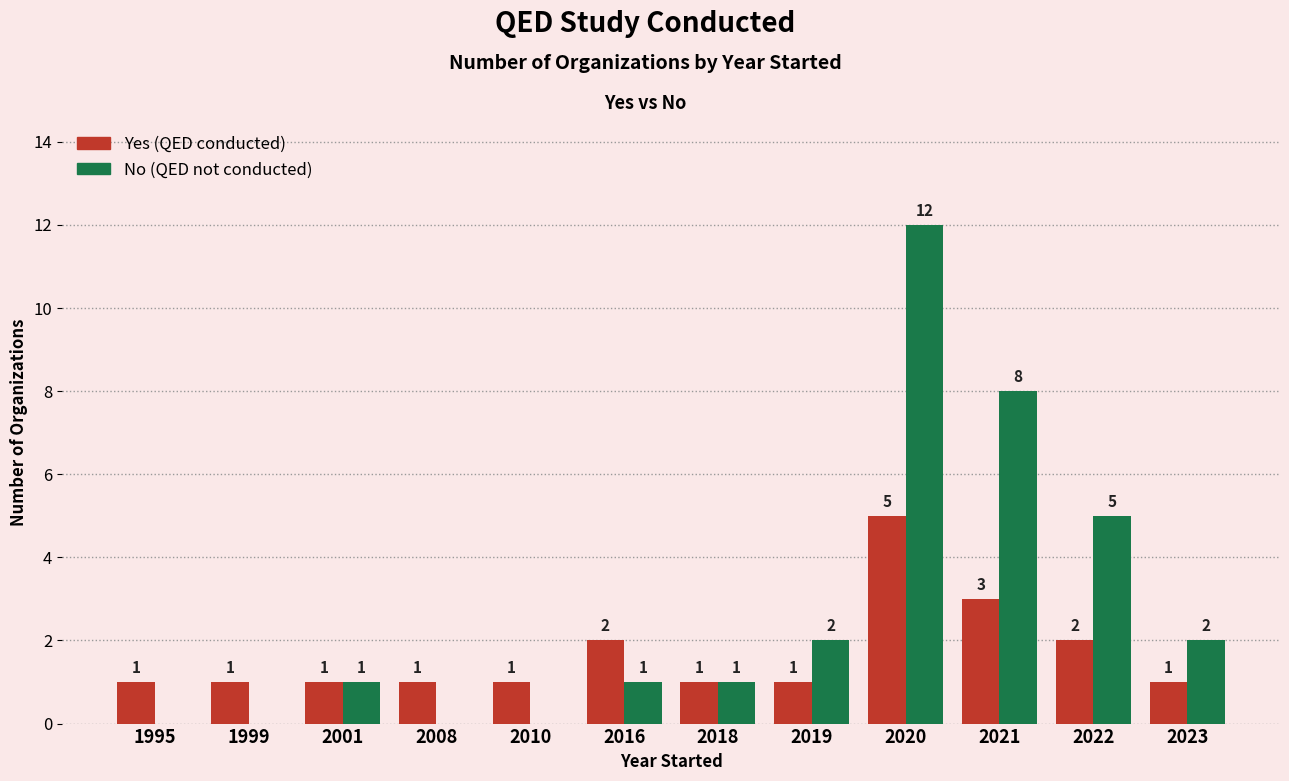

Reading left to right, list all the values displayed in this chart.

Yes (QED conducted): 1	1	1	1	1	2	1	1	5	3	2	1
No (QED not conducted): 0	0	1	0	0	1	1	2	12	8	5	2